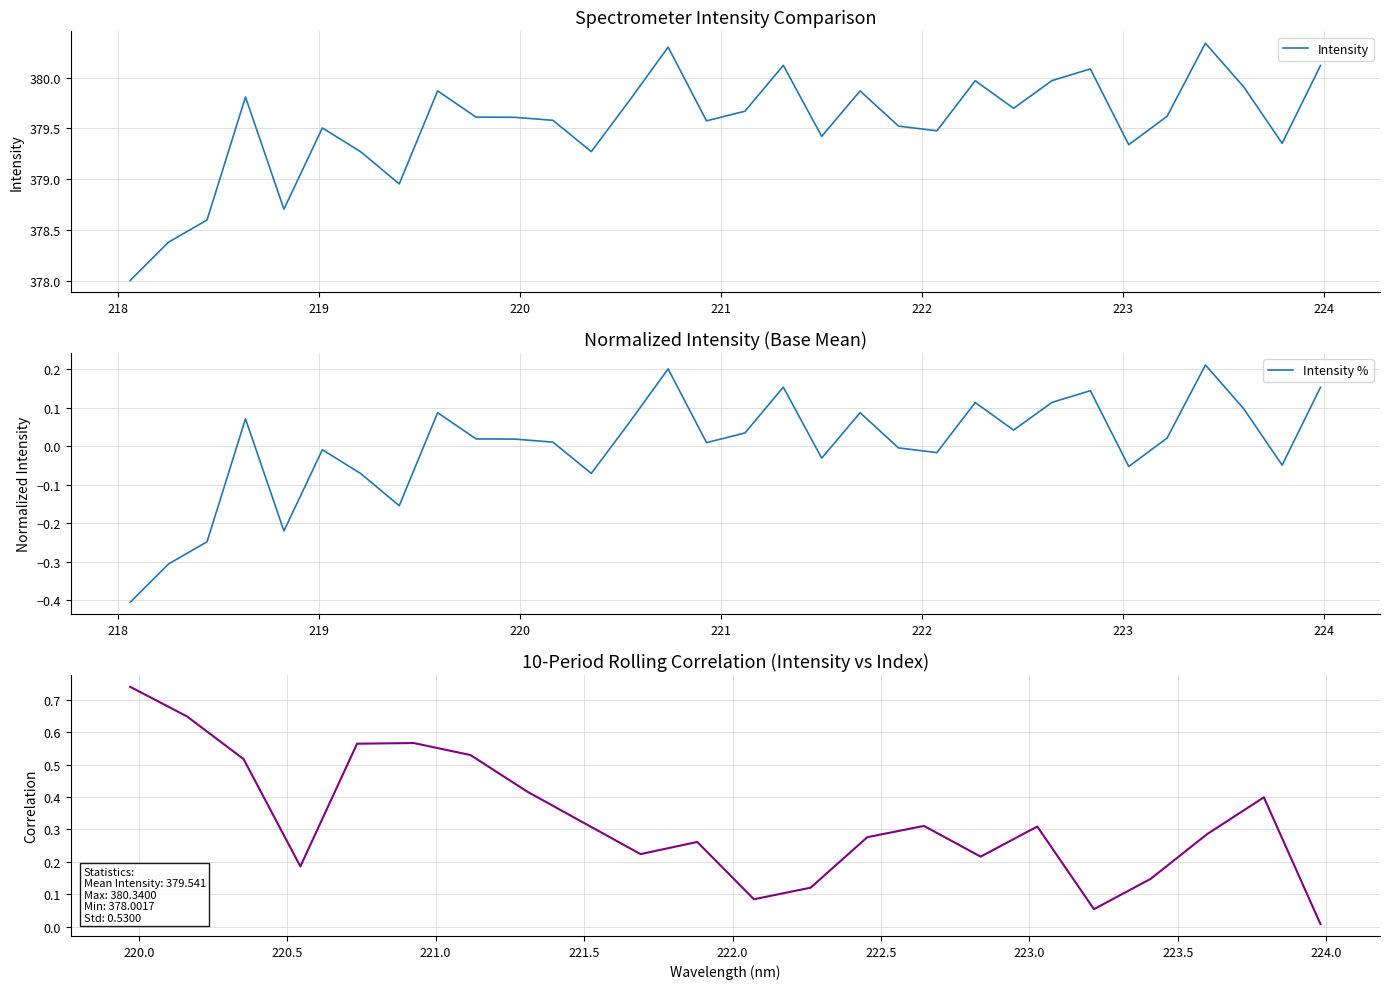

Rank the categories by value from lowest to highest.

218.0596, 218.2508, 218.442, 218.8244, 219.3979, 219.2067, 220.3533, 223.0264, 223.7895, 221.4993, 222.0721, 219.0156, 221.8812, 220.9264, 220.1623, 219.9712, 219.7801, 223.2172, 221.1174, 222.4538, 220.5444, 218.6332, 219.589, 221.6902, 223.5987, 222.263, 222.6447, 222.8355, 223.9802, 221.3083, 220.7354, 223.408